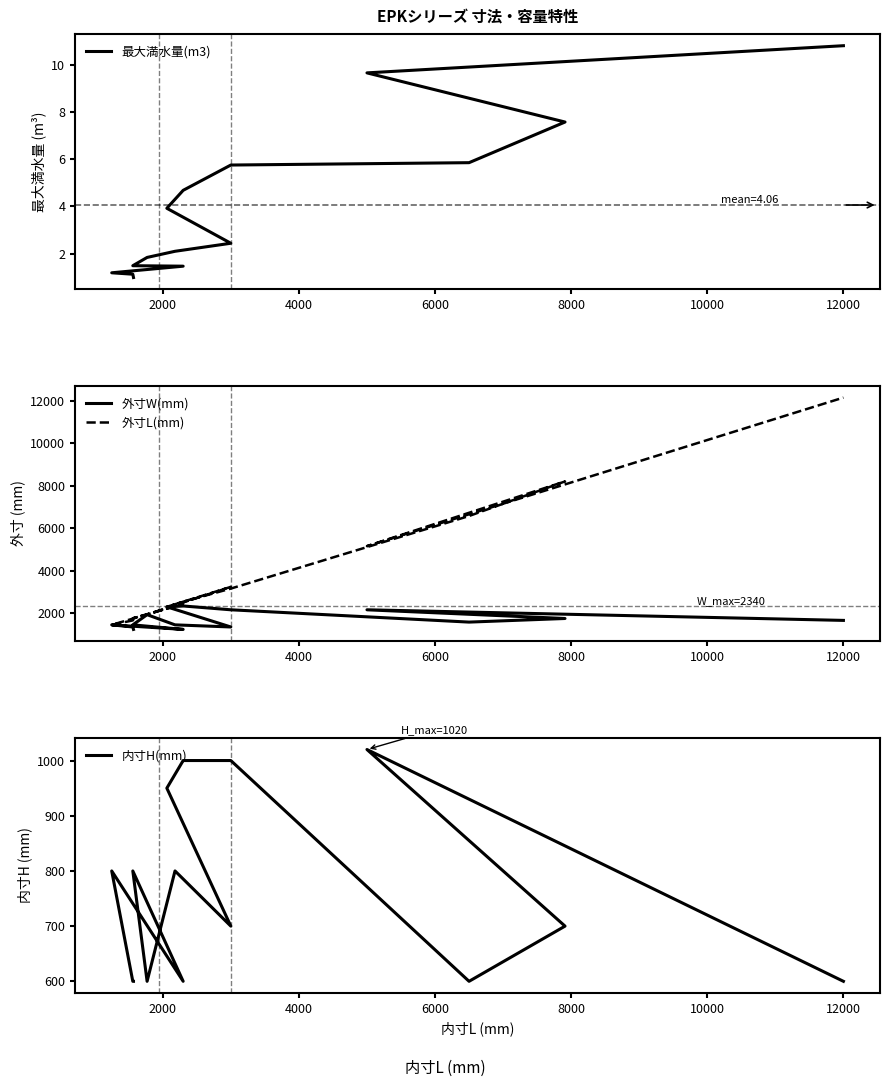

Which series has the largest total across all categories?

外寸L(mm)